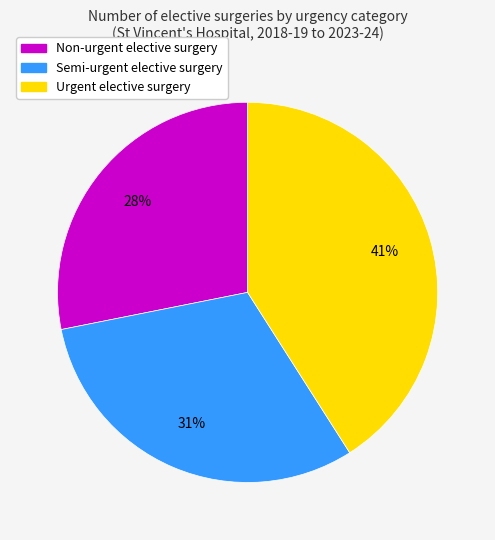

To the nearest percent, what portion does Semi-urgent elective surgery represent?

31%